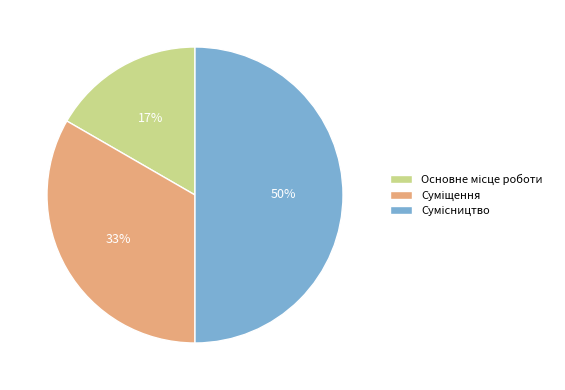

To the nearest percent, what is the difference between the largest and smallest slice percentages?

33%